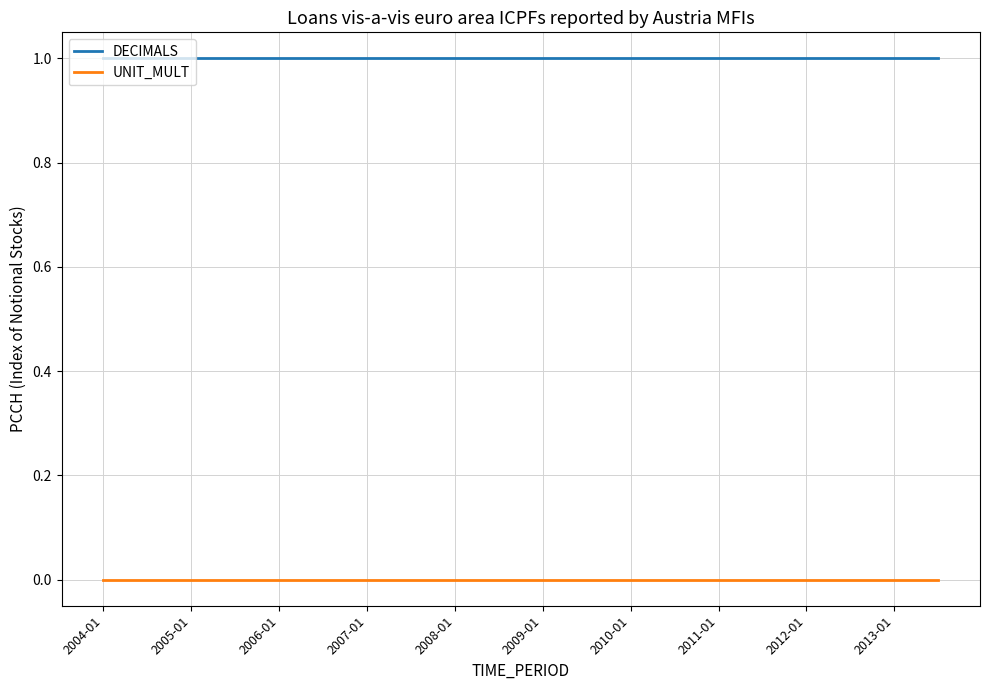

Rank the series by their maximum value, from highest to lowest.

DECIMALS, UNIT_MULT